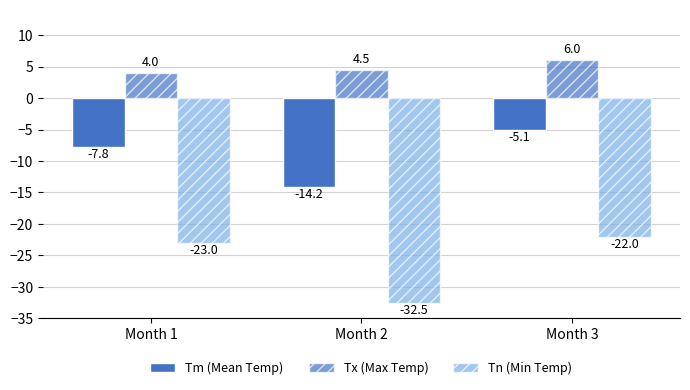

What is the difference between the maximum and minimum values in the Tn (Min Temp) series?

10.5